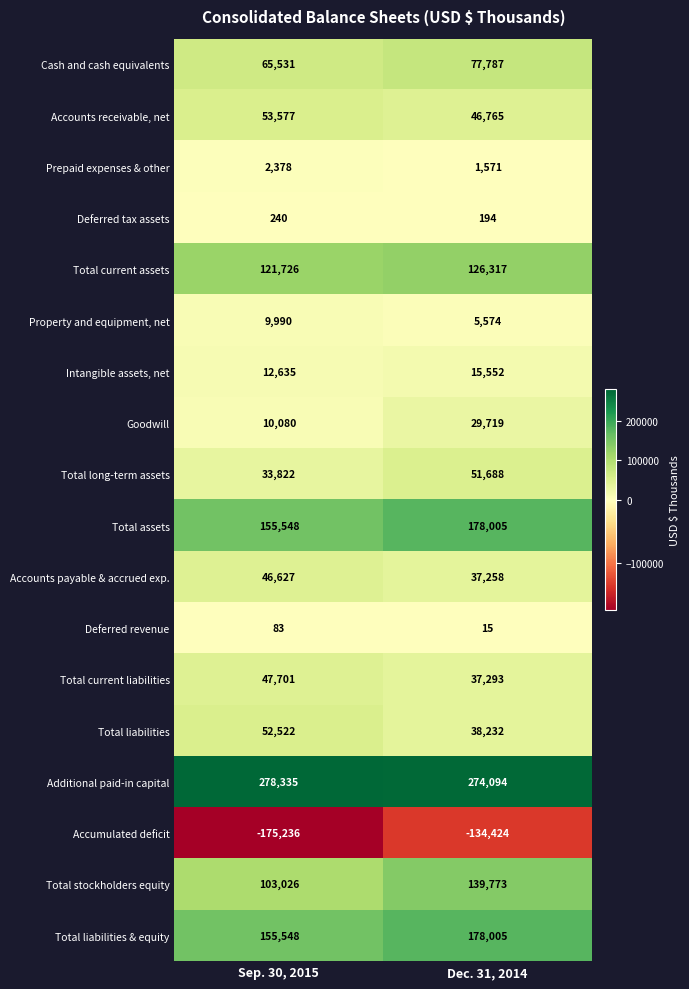

Which series has the largest total across all categories?

Additional paid-in capital